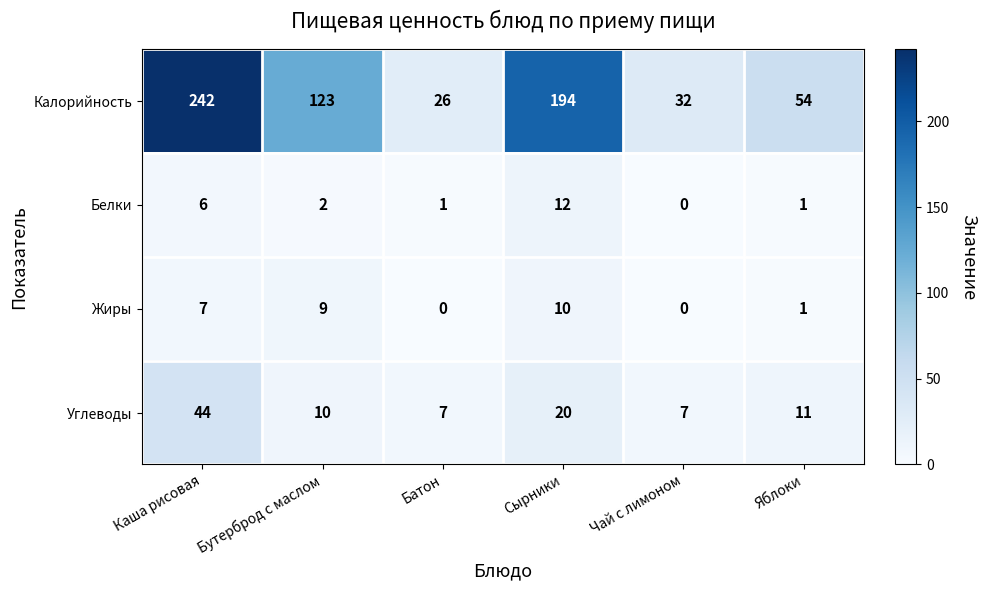

Which series has the largest range (max minus min)?

Калорийность